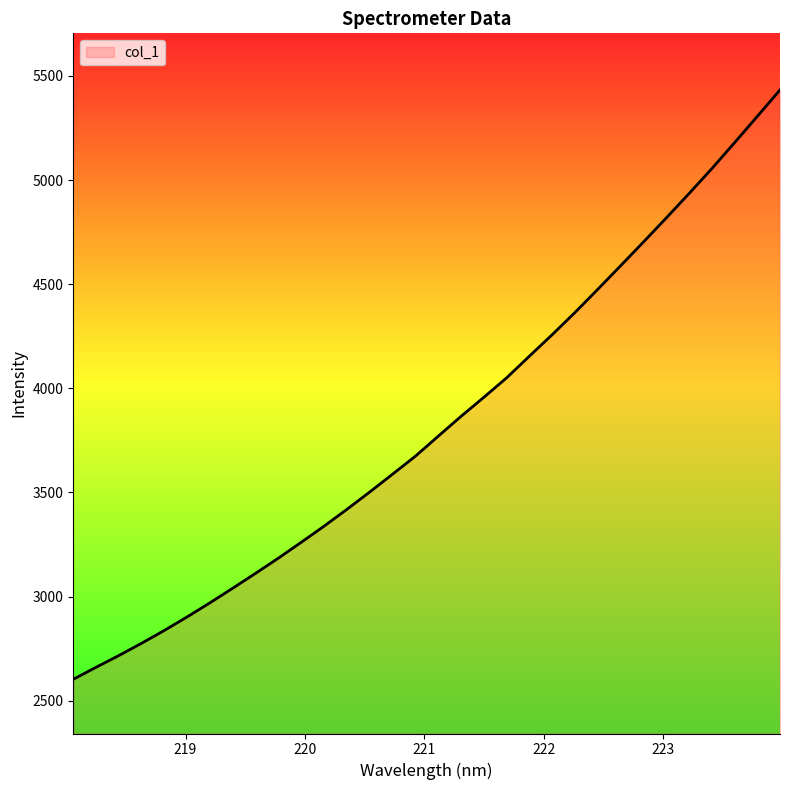

What is the maximum value shown in the chart?

5432.8